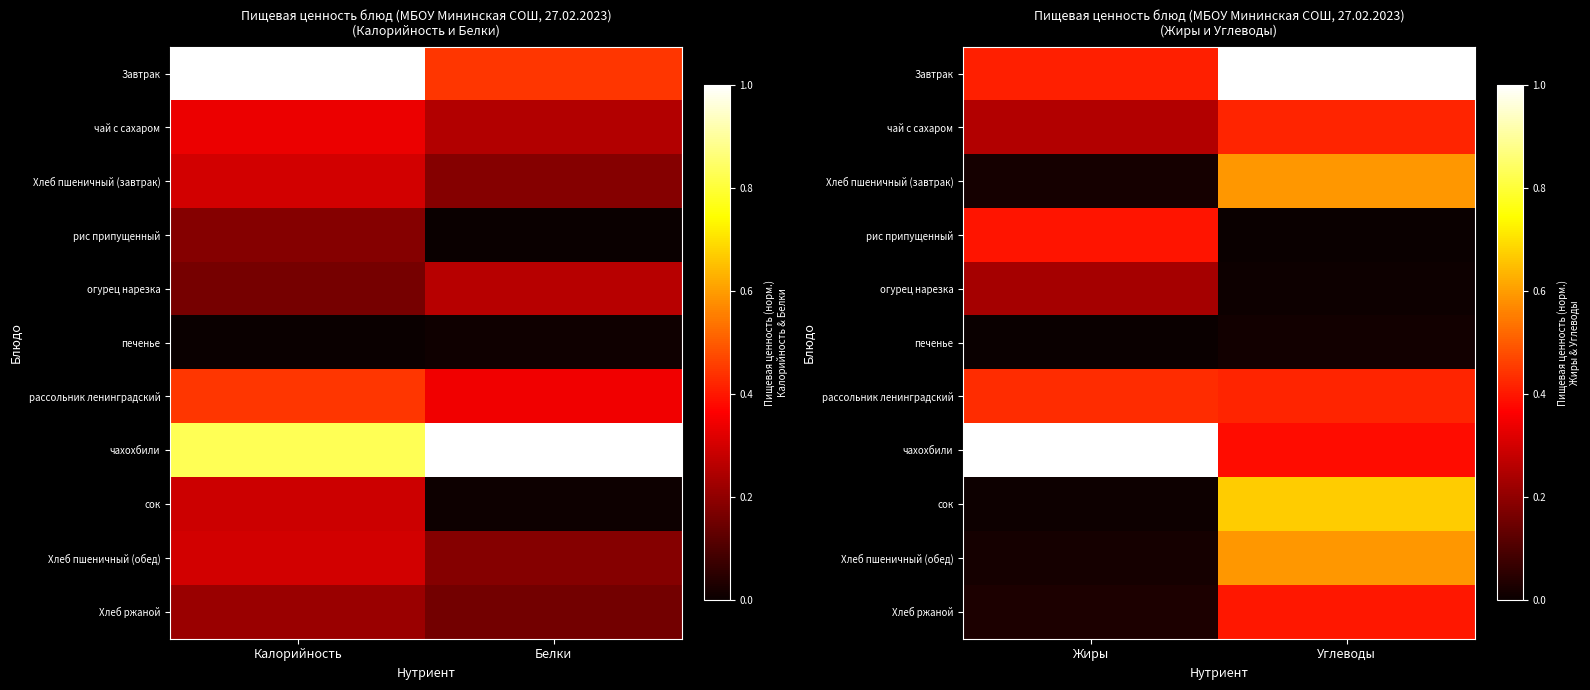

True or false: Хлеб пшеничный (завтрак) has a value of 1.0 at Углеводы.

False